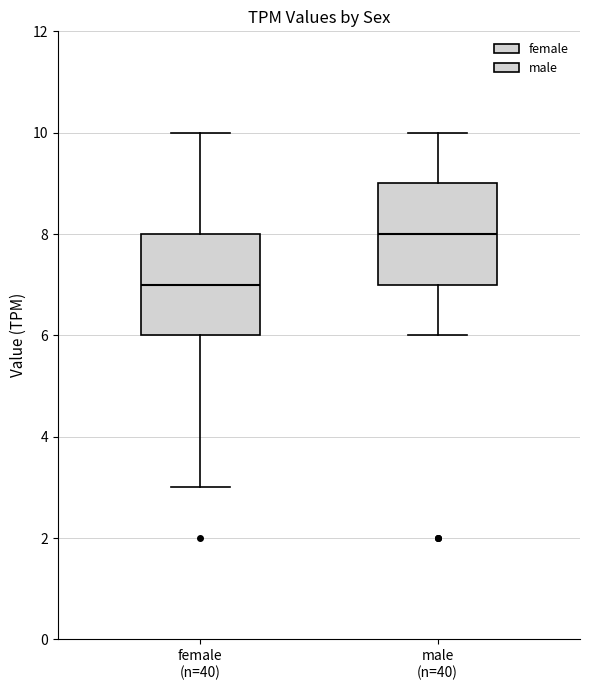

Reading left to right, read every box against the y-axis: the position of its median line, the range the box covers, and the ends of its whiskers. The values are not printed on the chart, so give them approximately, as read against the axis.

female (n=40): median 7, box 6 to 8, whiskers 3 to 10
male (n=40): median 8, box 7 to 9, whiskers 6 to 10